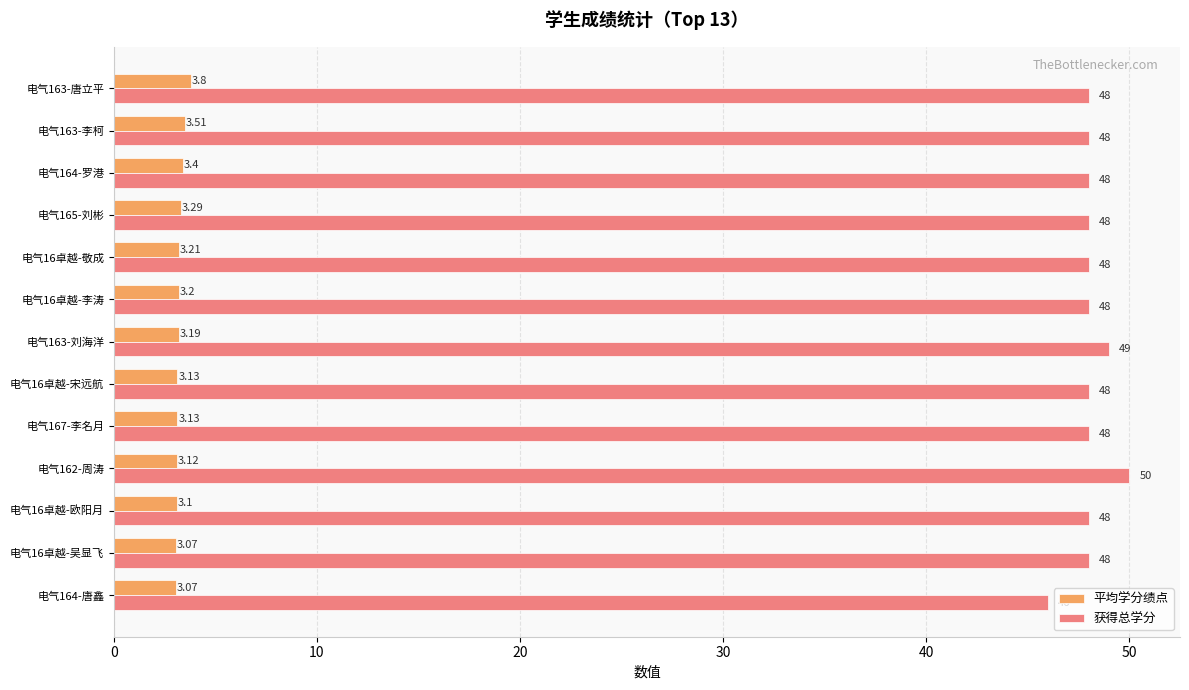

Which series has the largest range (max minus min)?

获得总学分